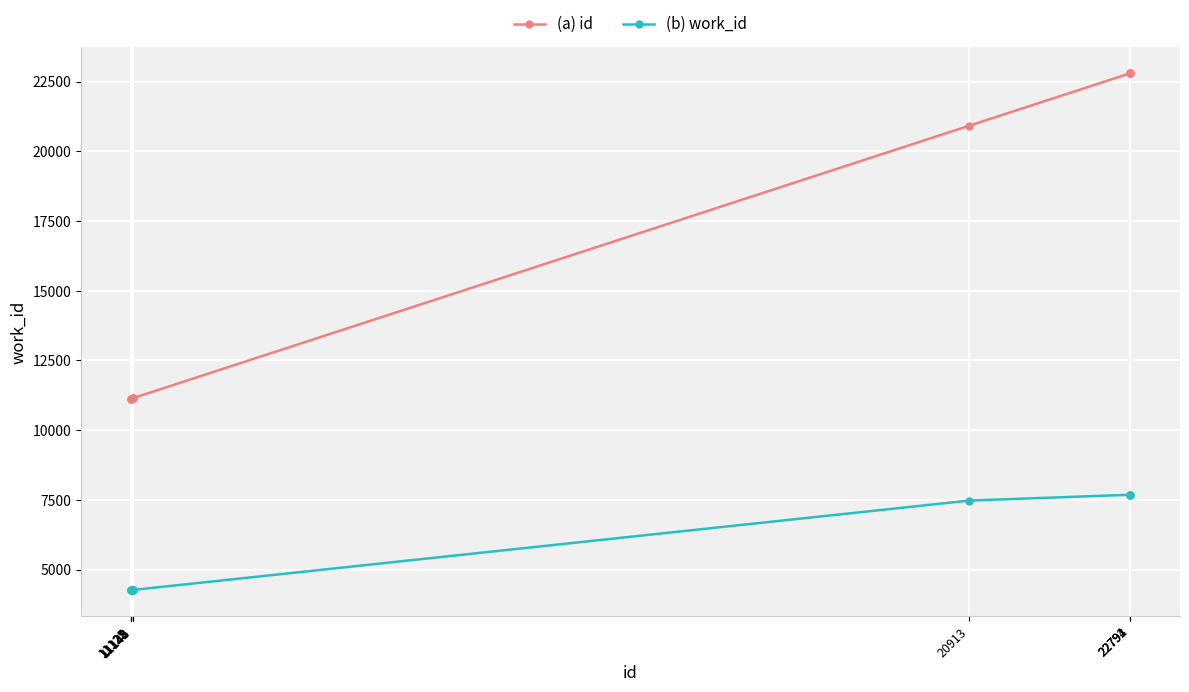

True or false: (a) id and (b) work_id intersect in this chart.

False